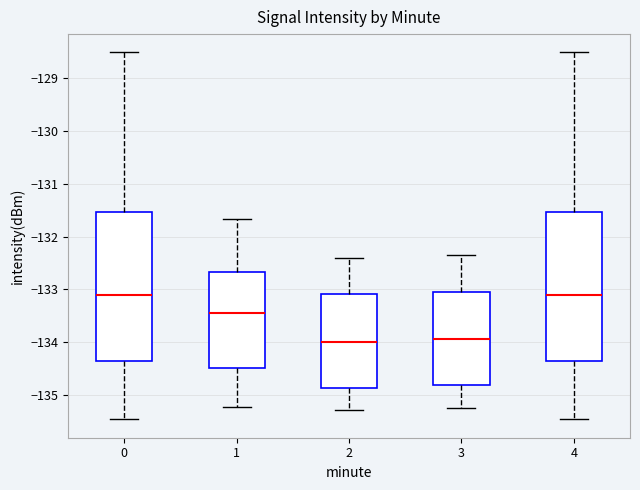

Reading left to right, read every box against the y-axis: the position of its median line, the range the box covers, and the ends of its whiskers. The values are not printed on the chart, so give them approximately, as read against the axis.

0: median -133.1, box -134.4 to -131.5, whiskers -135.5 to -128.5
1: median -133.5, box -134.5 to -132.7, whiskers -135.2 to -131.7
2: median -134.0, box -134.9 to -133.1, whiskers -135.3 to -132.4
3: median -134.0, box -134.8 to -133.1, whiskers -135.3 to -132.4
4: median -133.1, box -134.4 to -131.5, whiskers -135.5 to -128.5